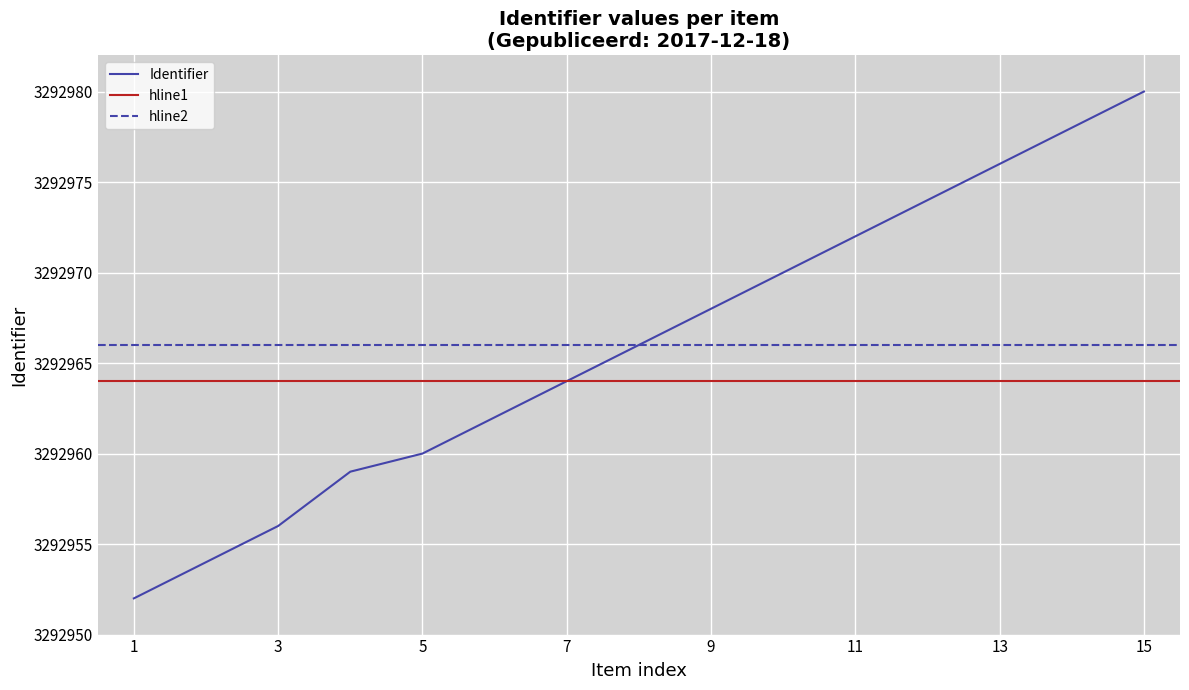

Is it true that Identifier equals 1712234 at 1?

False